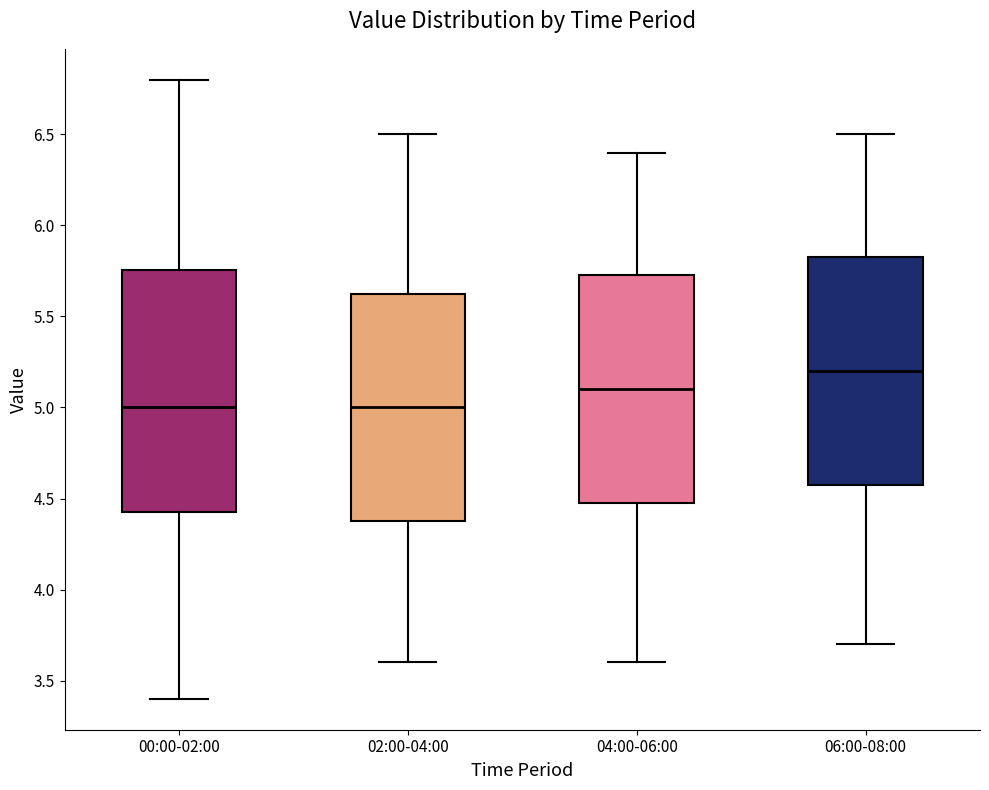

Which box's median line is the highest?

06:00-08:00